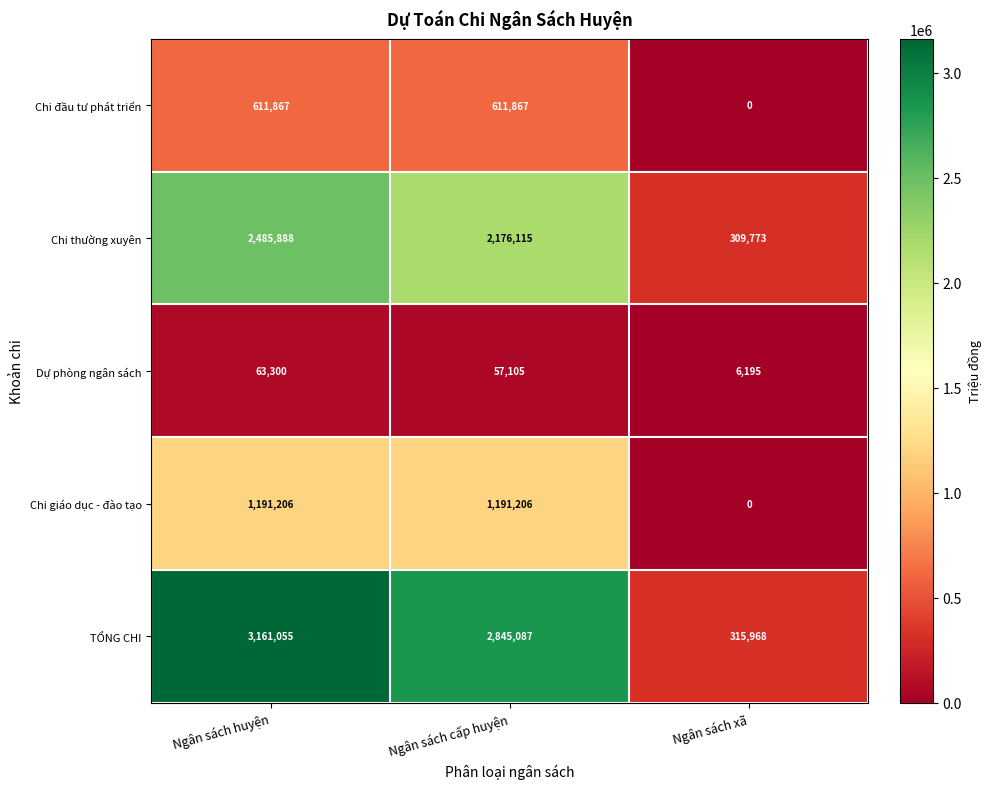

What is the highest value of the Dự phòng ngân sách series?

63300